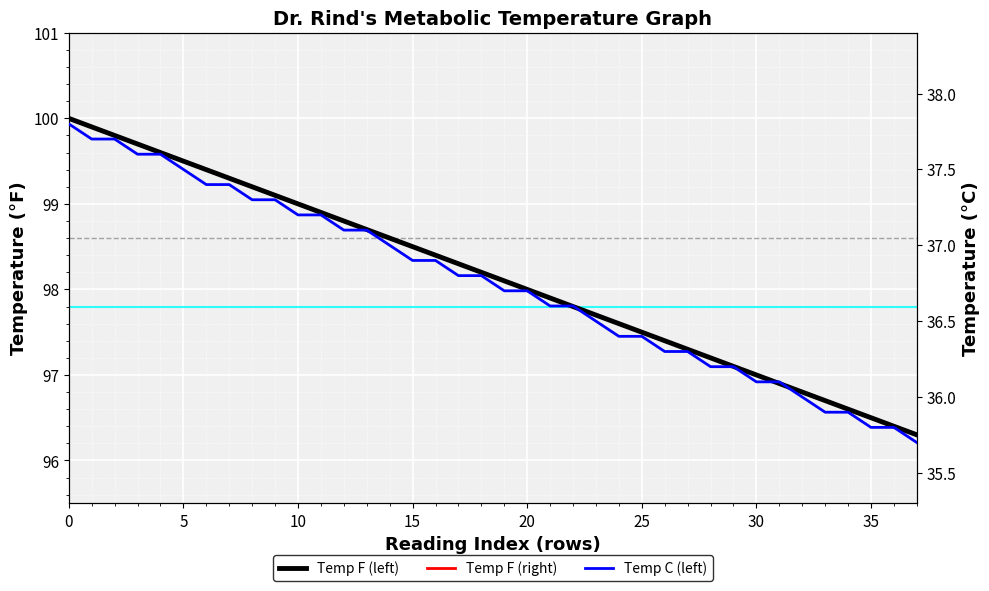

What is the difference between the maximum and second lowest values in the Temp F (left) series?

3.6